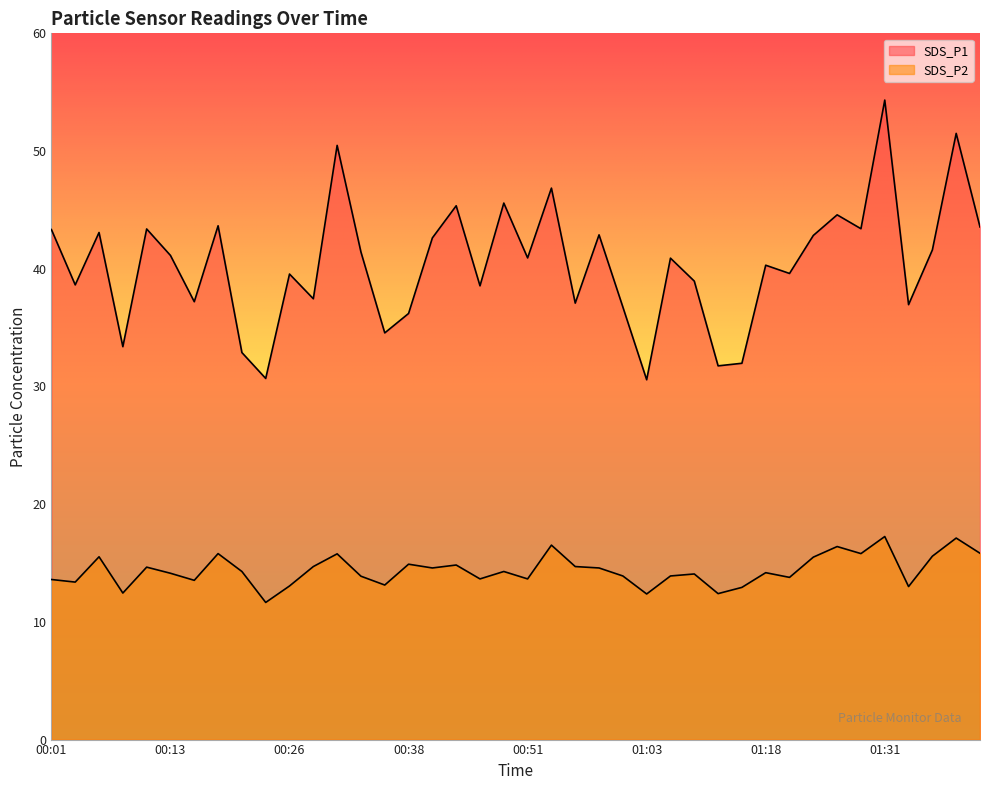

Which series changed the most between 01:31 and 01:33?

SDS_P1